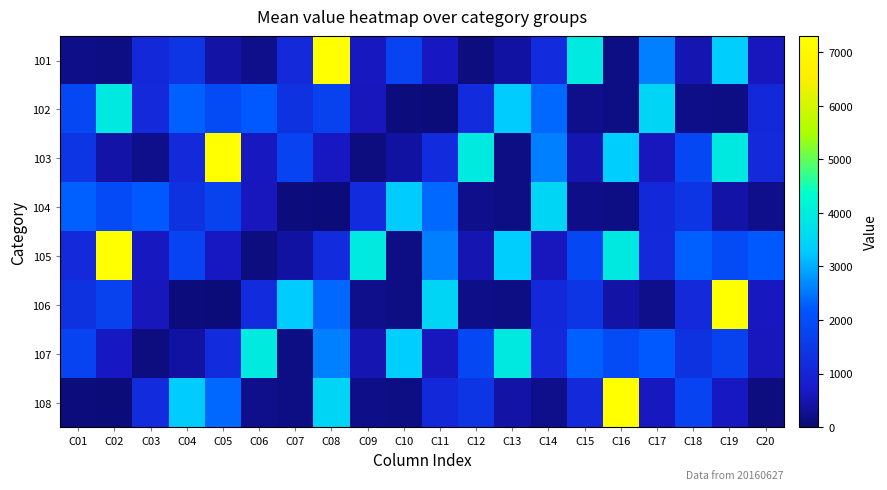

Count the number of data series in this chart.

8